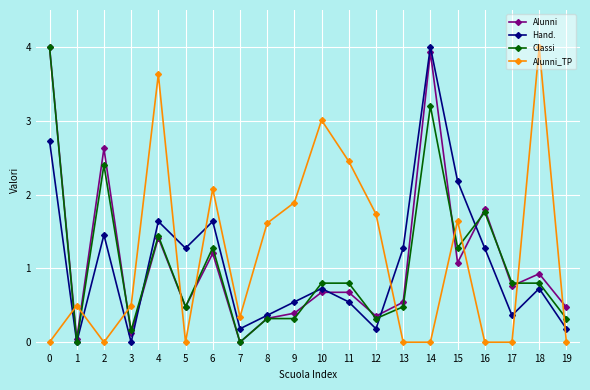

What is the maximum value for Alunni?

4.0